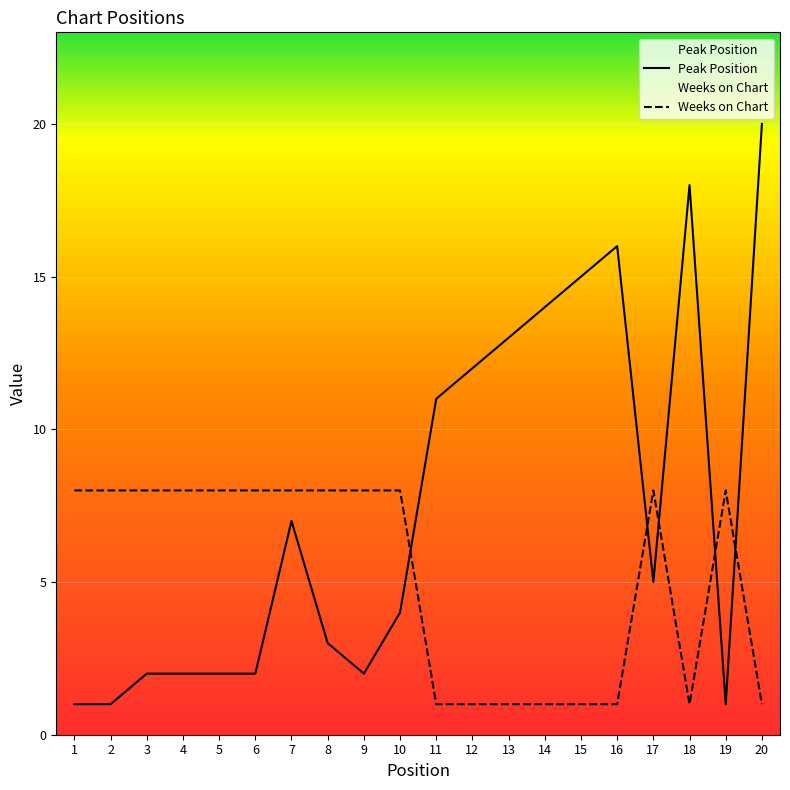

Which label corresponds to the smallest value in the chart?

1